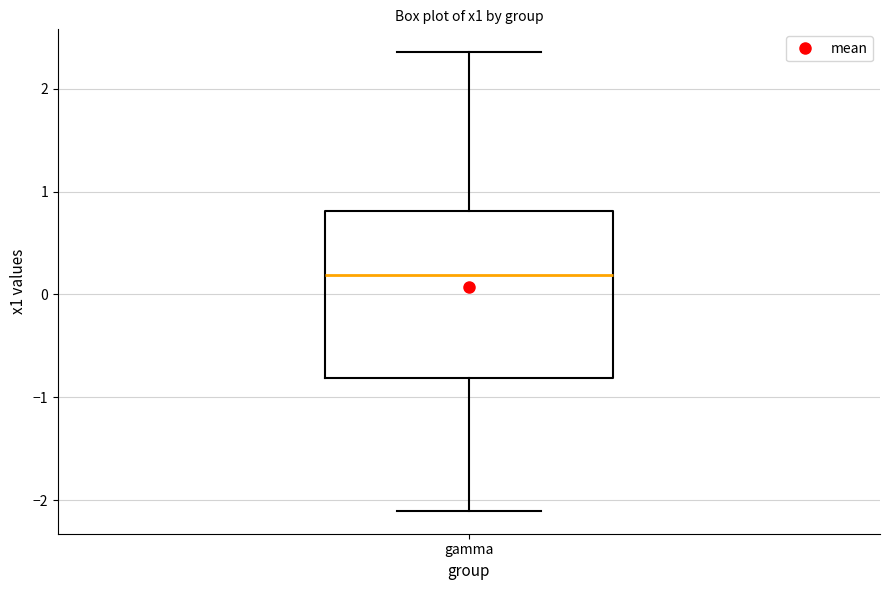

Where is the upper edge of the box for gamma on the y-axis? The values are not printed on the chart, so give them approximately, as read against the axis.

0.8